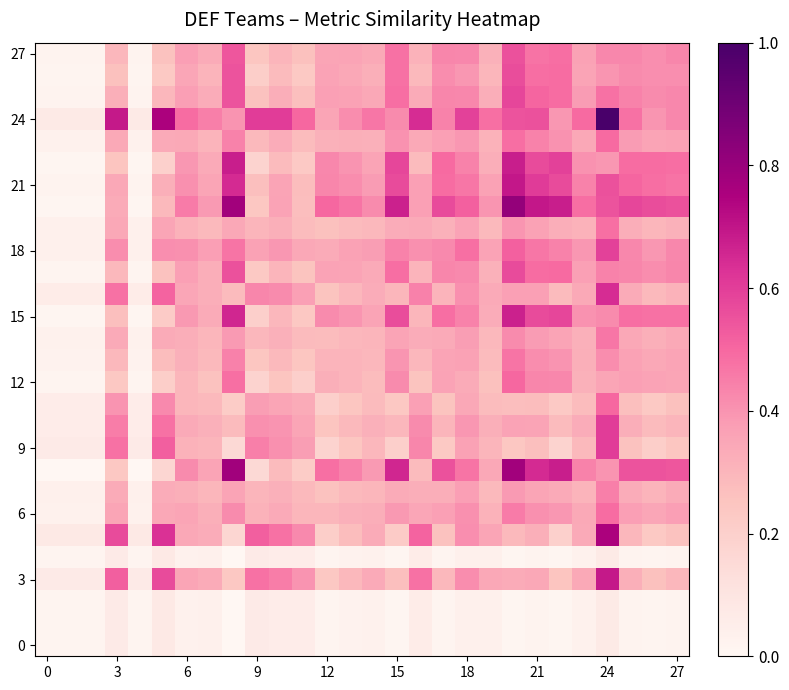

Which series has the largest total across all categories?

24